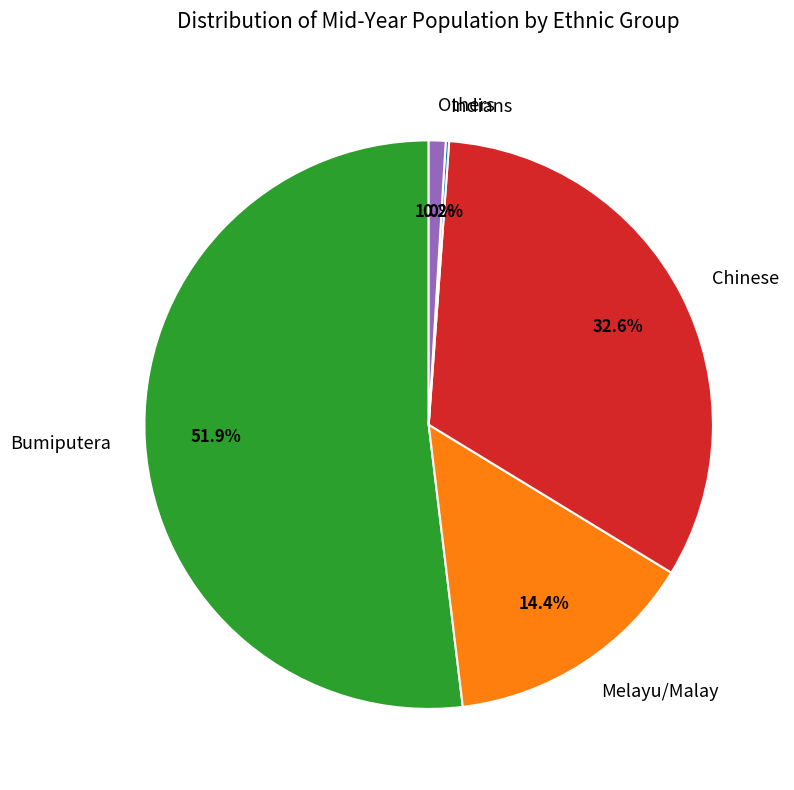

To the nearest percent, what portion does Melayu/Malay represent?

14%